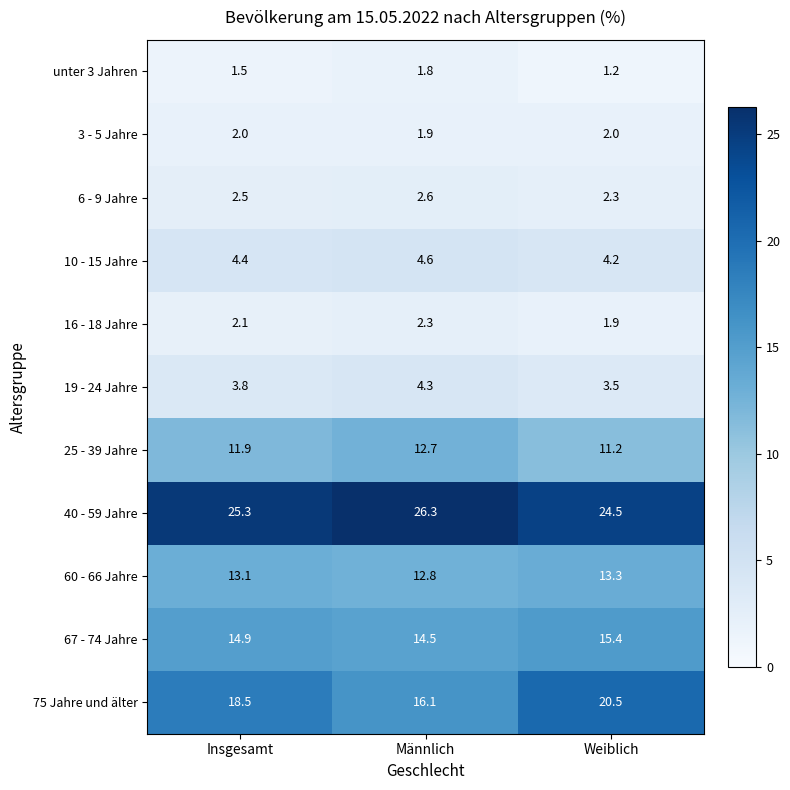

Which series has the largest range (max minus min)?

75 Jahre und älter